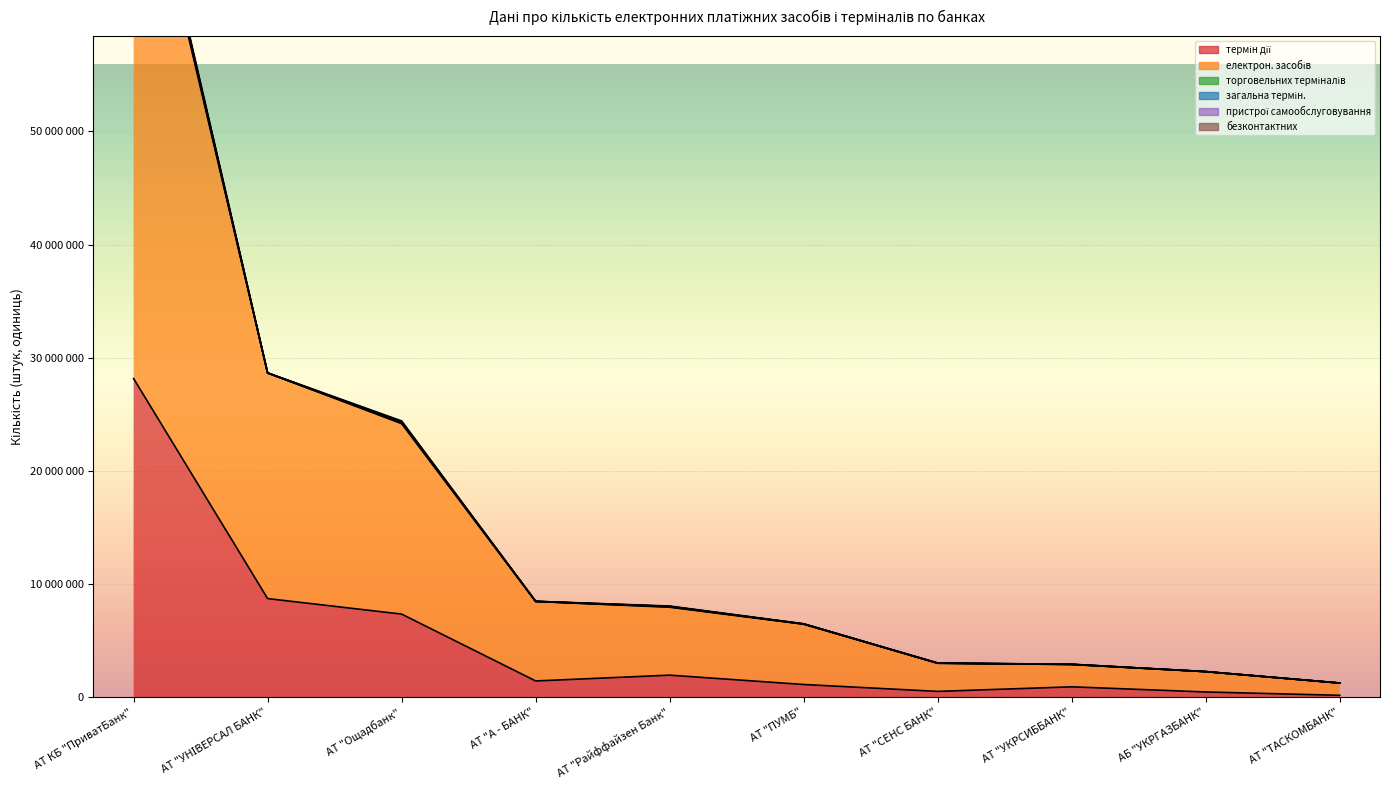

Is it true that термін дії equals 42180706 at АТ КБ "ПриватБанк"?

False